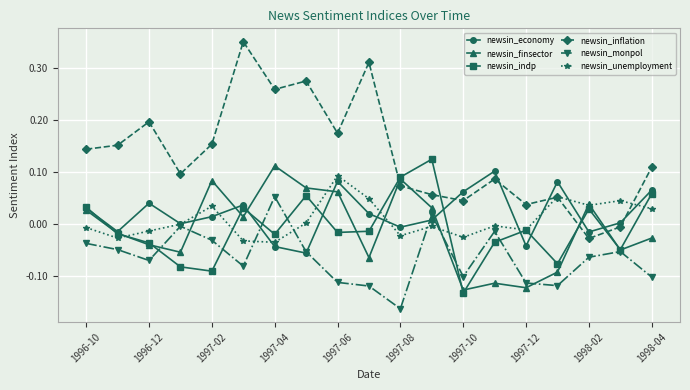

What is the sum of all newsin_inflation values?

2.5